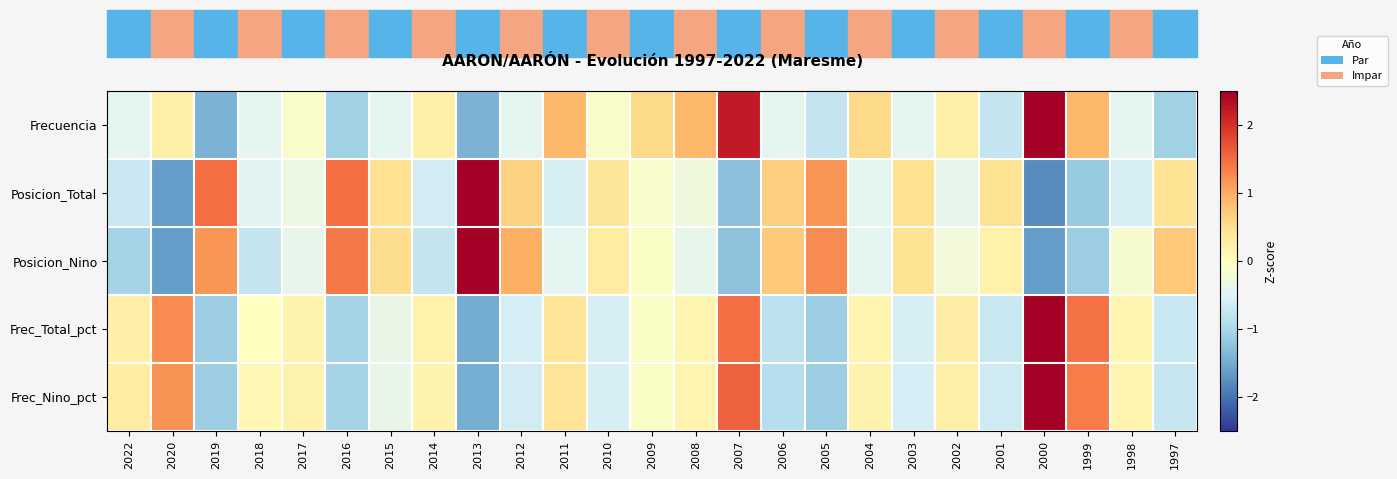

Reading left to right, transcribe all the data shown in this chart.

Frecuencia: 2022=-0.4	2020=0.2	2019=-1.4	2018=-0.4	2017=-0.1	2016=-1.1	2015=-0.4	2014=0.2	2013=-1.4	2012=-0.4	2011=0.9	2010=-0.1	2009=0.6	2008=0.9	2007=2.2	2006=-0.4	2005=-0.7	2004=0.6	2003=-0.4	2002=0.2	2001=-0.7	2000=2.9	1999=0.9	1998=-0.4	1997=-1.1
Posicion_Total: 2022=-0.7	2020=-1.6	2019=1.5	2018=-0.5	2017=-0.3	2016=1.5	2015=0.5	2014=-0.6	2013=2.5	2012=0.6	2011=-0.6	2010=0.4	2009=-0.1	2008=-0.3	2007=-1.3	2006=0.7	2005=1.2	2004=-0.4	2003=0.5	2002=-0.4	2001=0.4	2000=-1.8	1999=-1.2	1998=-0.6	1997=0.4
Posicion_Nino: 2022=-1.0	2020=-1.6	2019=1.2	2018=-0.7	2017=-0.4	2016=1.4	2015=0.5	2014=-0.7	2013=2.5	2012=1.0	2011=-0.4	2010=0.3	2009=-0.1	2008=-0.4	2007=-1.3	2006=0.7	2005=1.3	2004=-0.4	2003=0.4	2002=-0.2	2001=0.2	2000=-1.6	1999=-1.1	1998=-0.2	1997=0.7
Frec_Total_pct: 2022=0.3	2020=1.3	2019=-1.1	2018=-0.0	2017=0.2	2016=-1.0	2015=-0.3	2014=0.2	2013=-1.5	2012=-0.6	2011=0.4	2010=-0.6	2009=-0.1	2008=0.1	2007=1.5	2006=-0.8	2005=-1.1	2004=0.2	2003=-0.6	2002=0.3	2001=-0.7	2000=3.2	1999=1.5	1998=0.2	1997=-0.7
Frec_Nino_pct: 2022=0.3	2020=1.2	2019=-1.1	2018=0.1	2017=0.2	2016=-1.1	2015=-0.4	2014=0.2	2013=-1.5	2012=-0.6	2011=0.4	2010=-0.6	2009=-0.1	2008=0.2	2007=1.6	2006=-0.9	2005=-1.1	2004=0.2	2003=-0.6	2002=0.3	2001=-0.7	2000=3.1	1999=1.4	1998=0.2	1997=-0.7